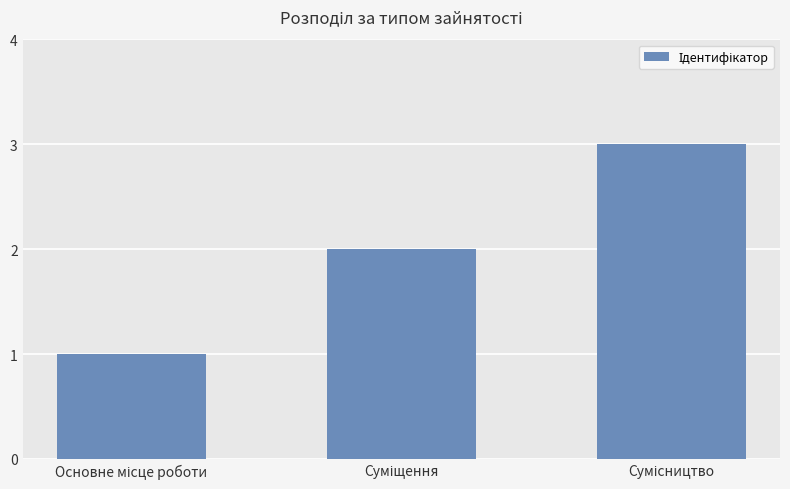

What is the greatest value displayed?

3